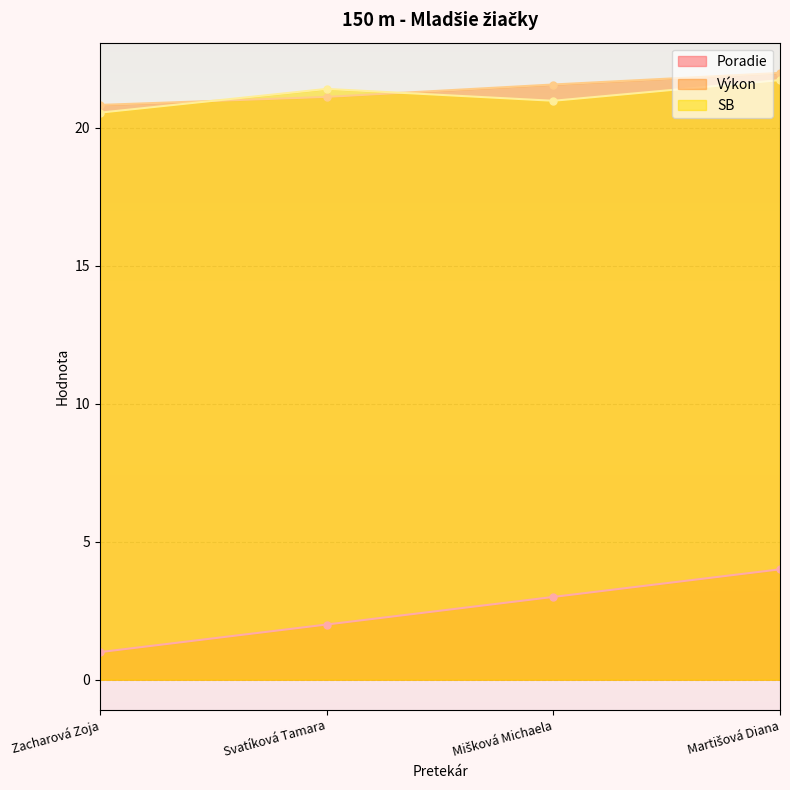

Reading right to left, list all the values displayed in this chart.

Poradie: 4.0	3.0	2.0	1.0
Výkon: 22.0	21.6	21.1	20.8
SB: 21.7	21.0	21.4	20.6